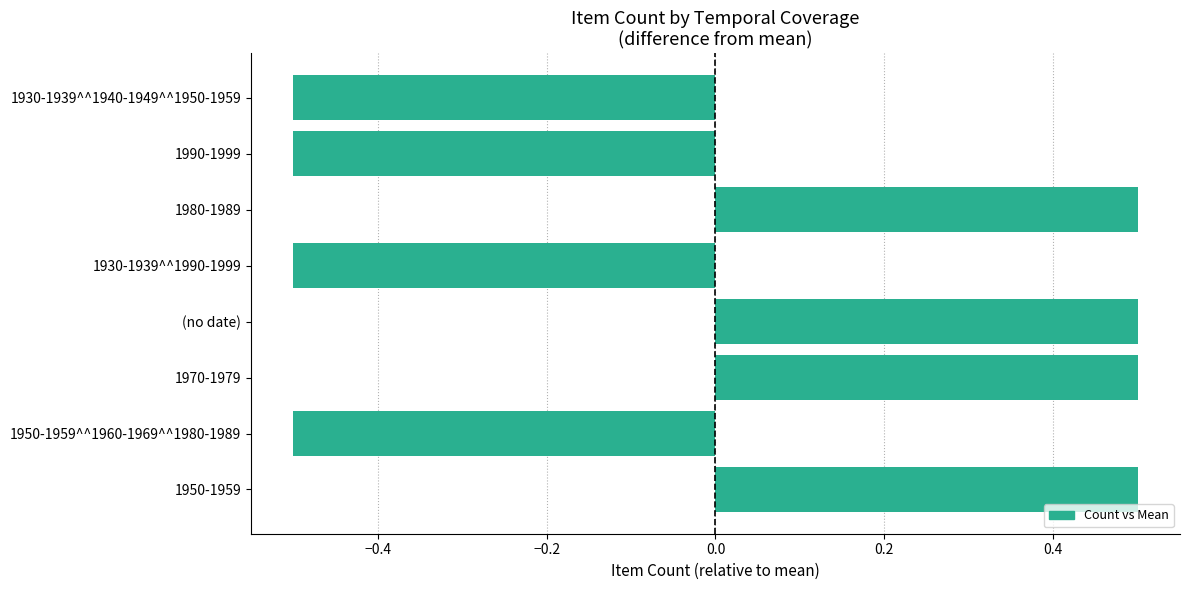

The chart shows a value of -0.3 at 1930-1939^^1940-1949^^1950-1959. True or false?

False